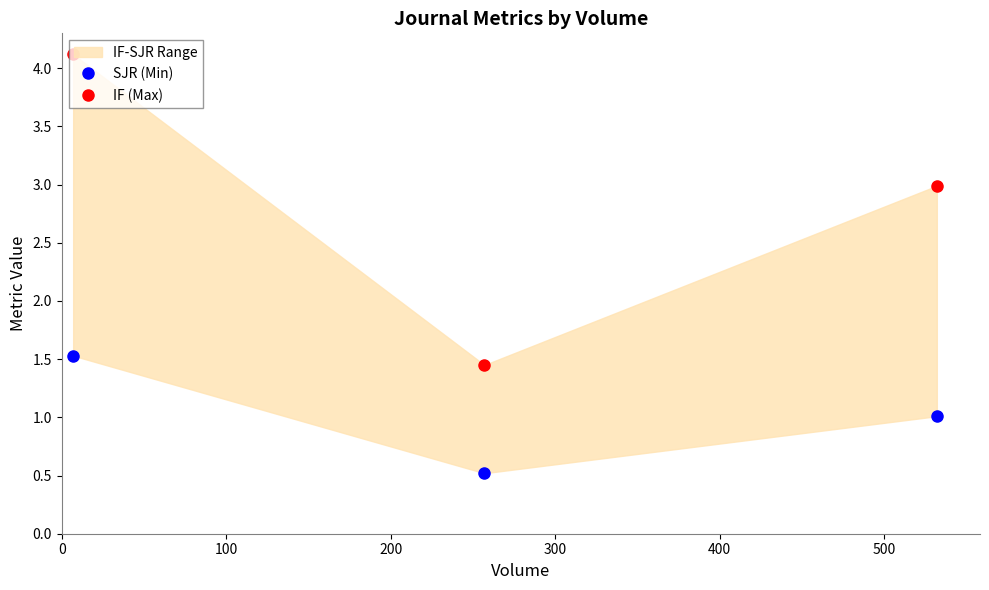

Reading left to right, list all the values displayed in this chart.

SJR (Min): 1.5	0.5	1.0
IF (Max): 4.1	1.4	3.0